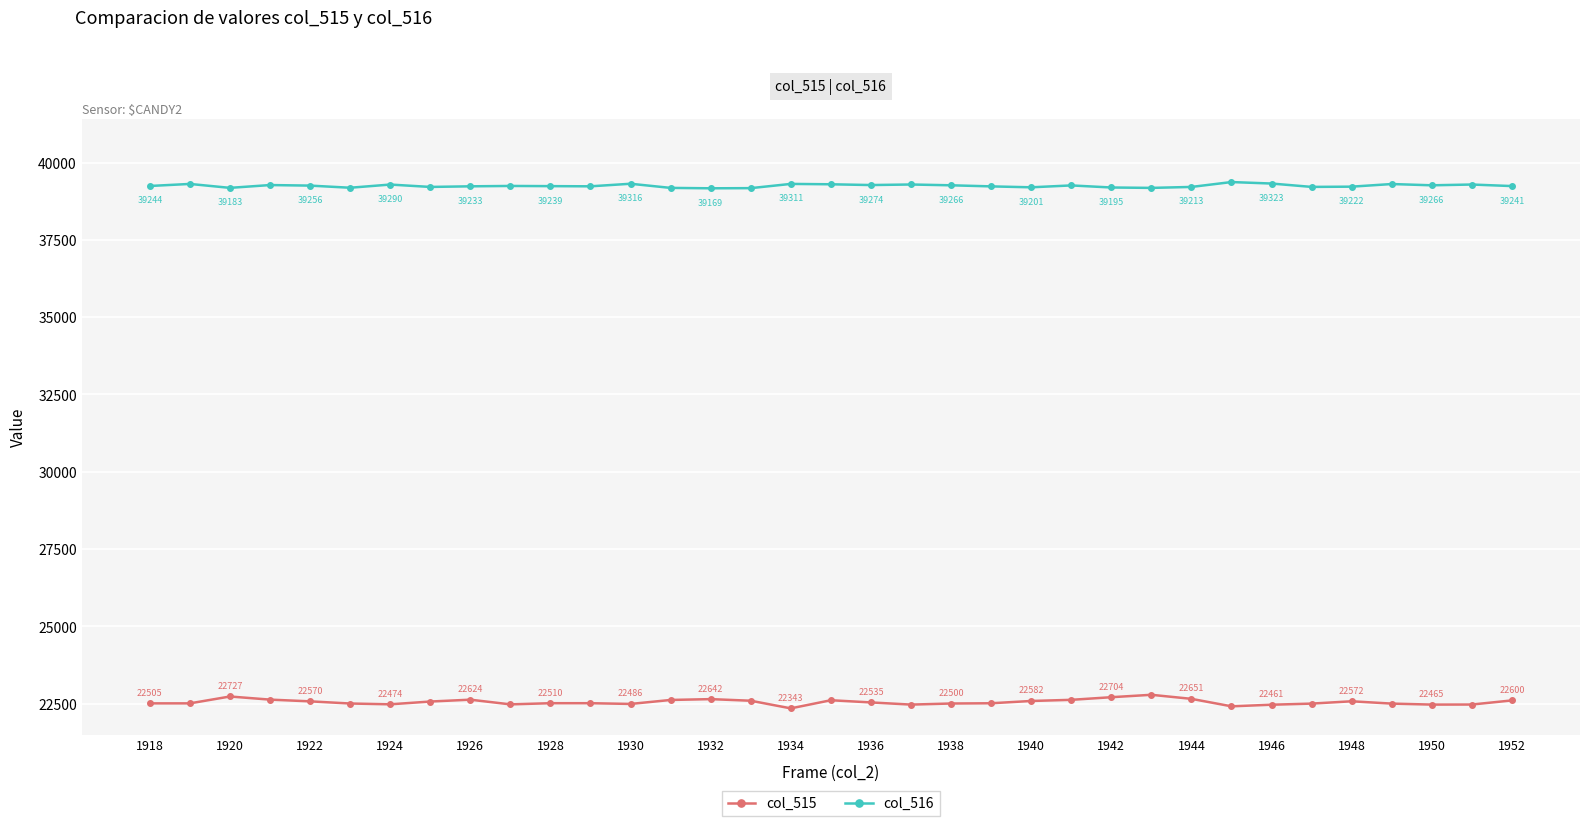

List the series in order of their overall mean, highest first.

col_516, col_515